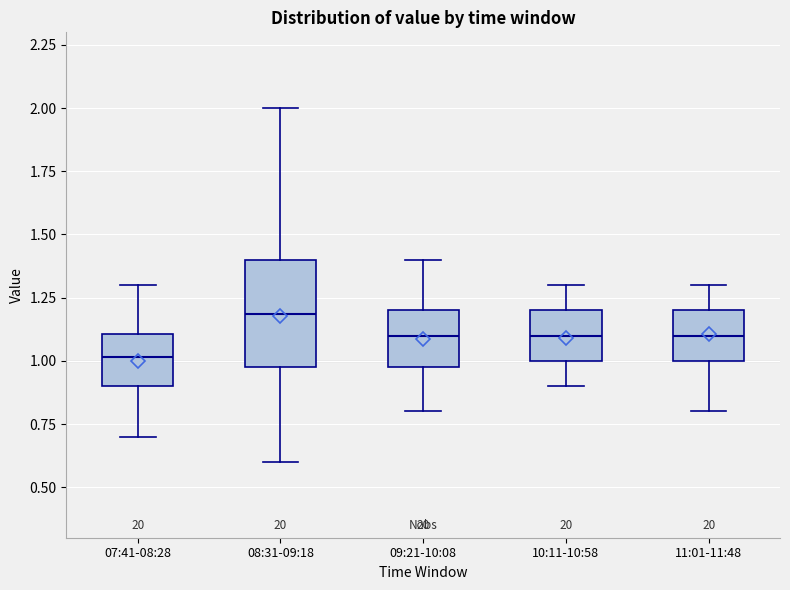

Where does the upper whisker of the box for 09:21-10:08 end on the y-axis? The values are not printed on the chart, so give them approximately, as read against the axis.

1.4